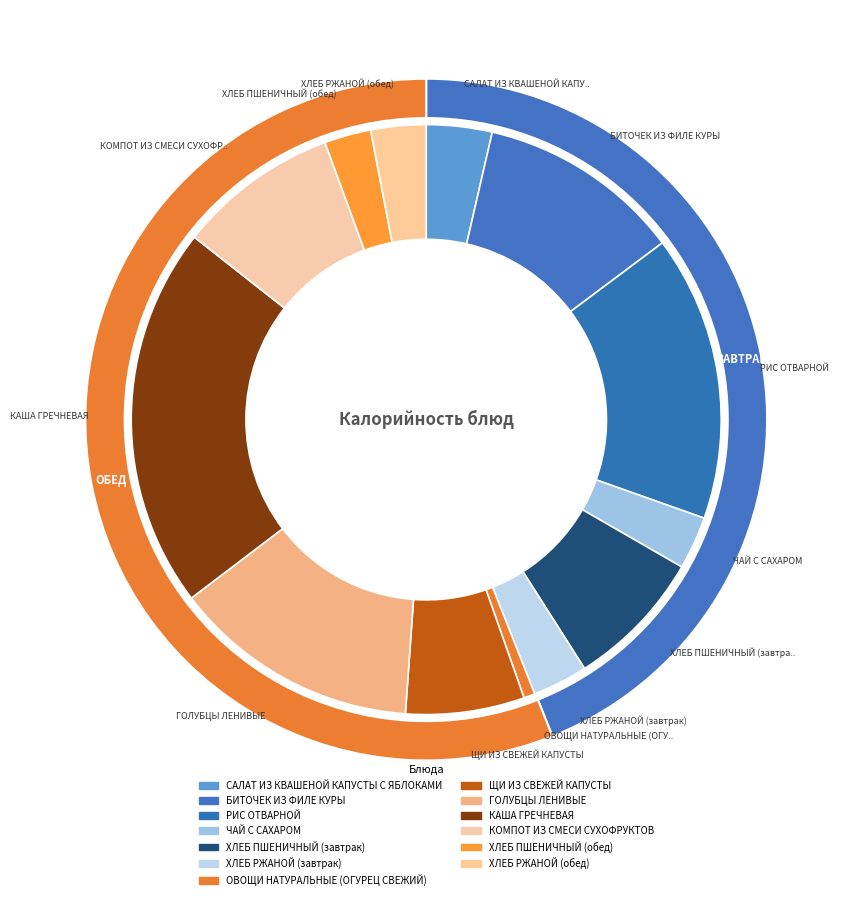

Approximately how many times larger is the value at ЧАЙ С САХАРОМ compared to БИТОЧЕК ИЗ ФИЛЕ КУРЫ?

0.3